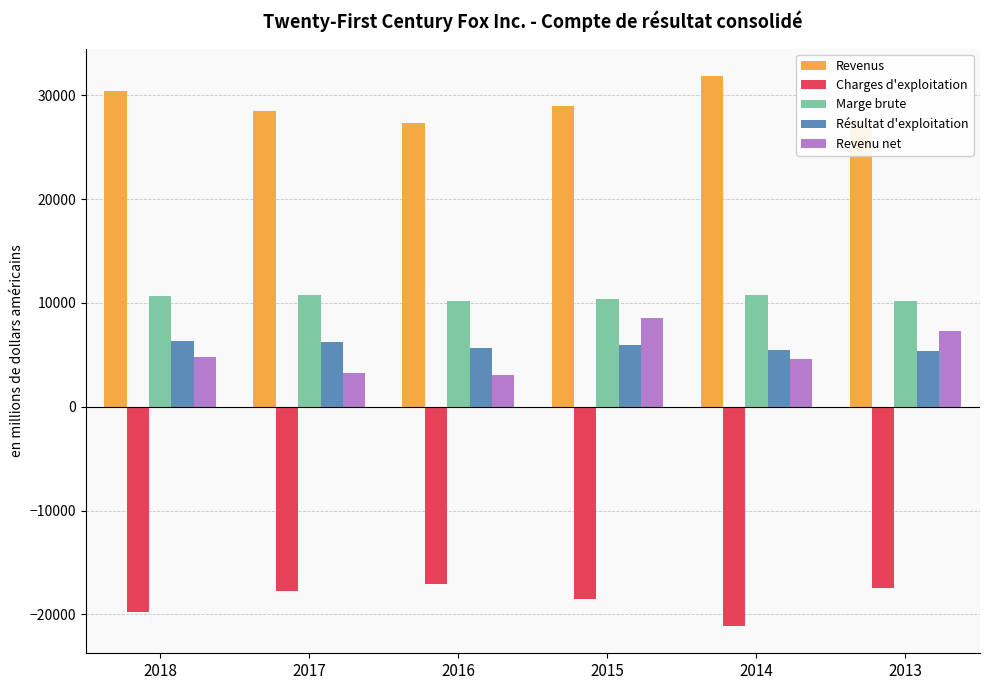

What is the maximum value shown in the chart?

31867